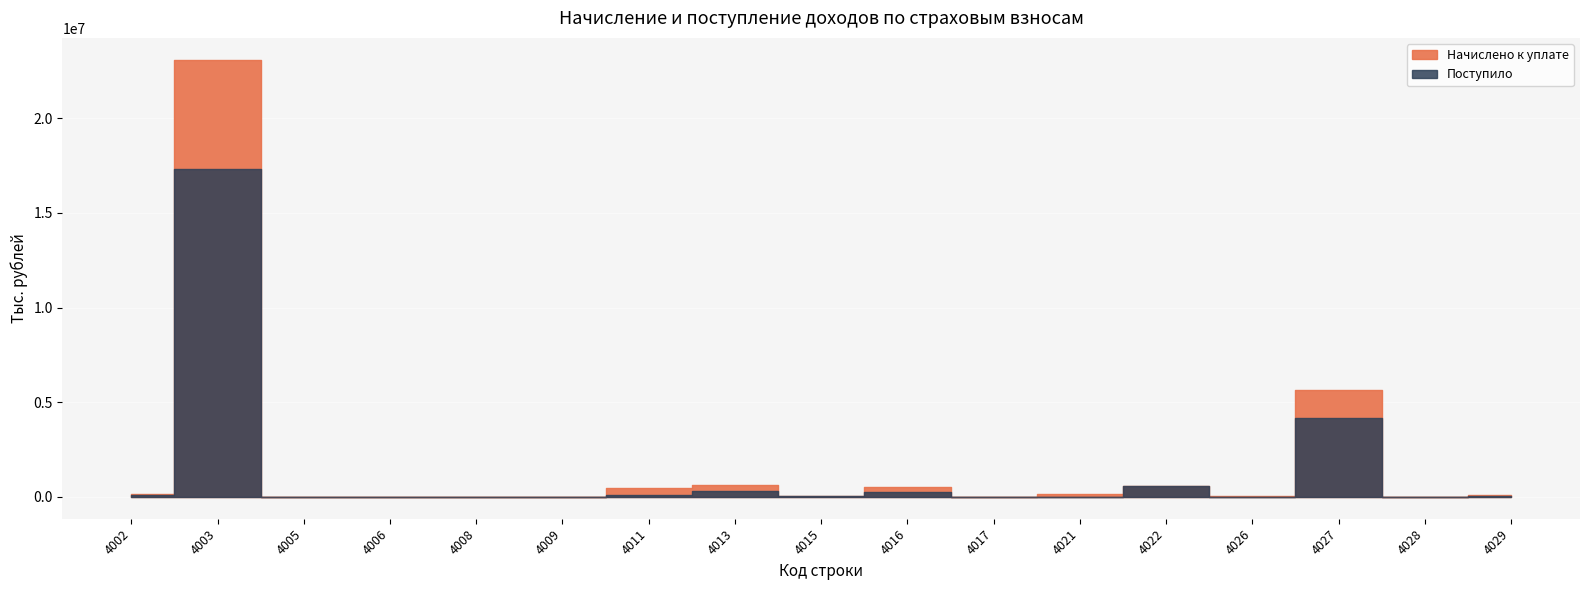

Which series changed the most between 4013 and 4017?

Начислено к уплате